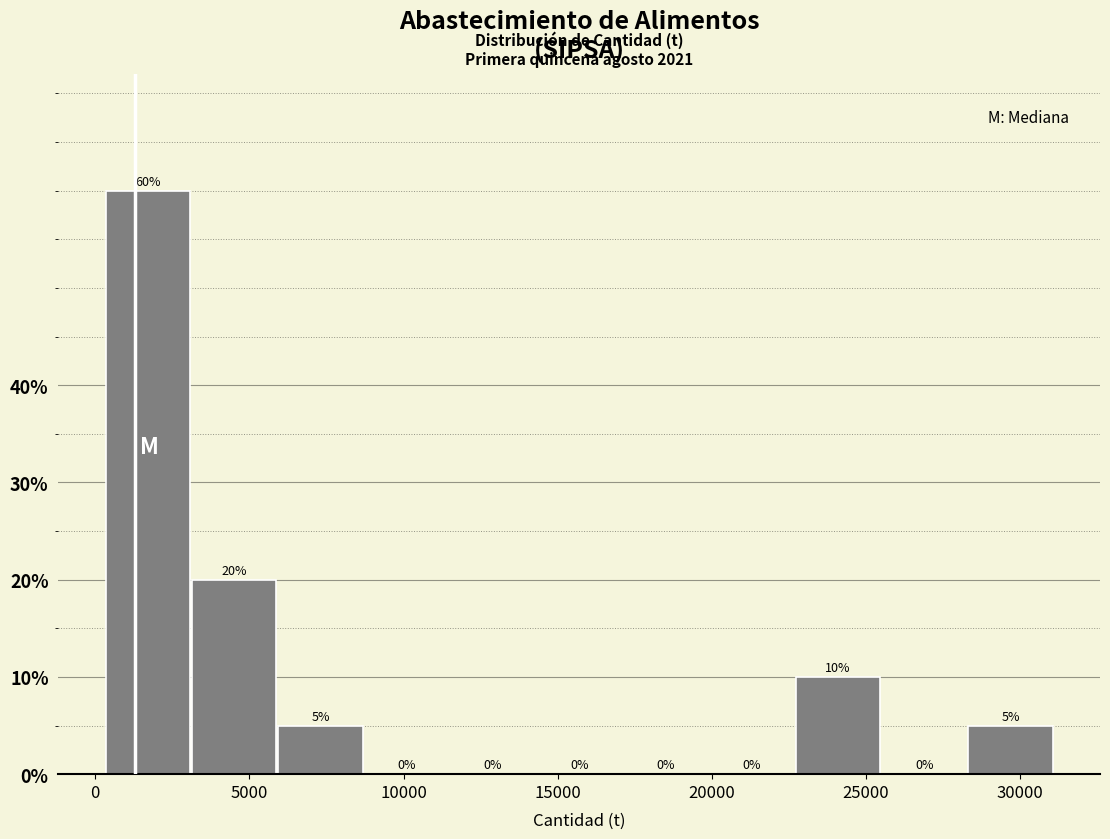

Reading left to right, list every bar in this chart as the range it spans on the x-axis followed by its height. The bar edges are not printed on the chart, so give them approximately, as read against the axis.

500 to 3000: 60
3000 to 6000: 20
6000 to 8500: 5
8500 to 11500: 0
11500 to 14500: 0
14500 to 17000: 0
17000 to 20000: 0
20000 to 22500: 0
22500 to 25500: 10
25500 to 28500: 0
28500 to 31000: 5